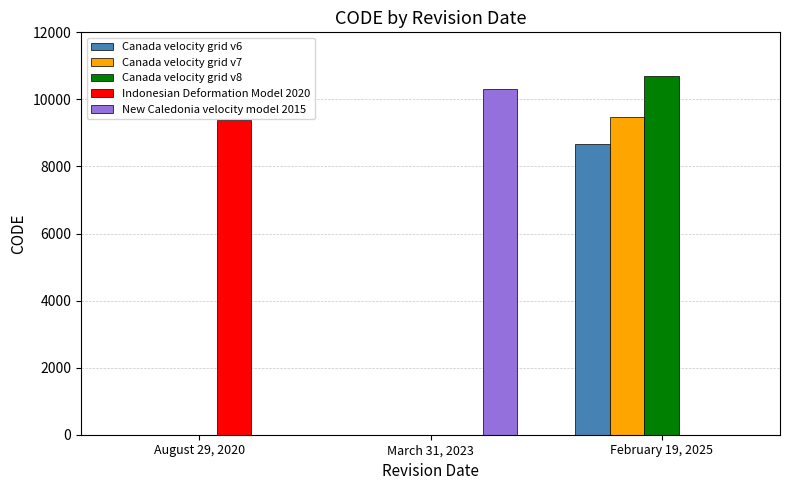

What is the average value of the Canada velocity grid v8 series?

3569